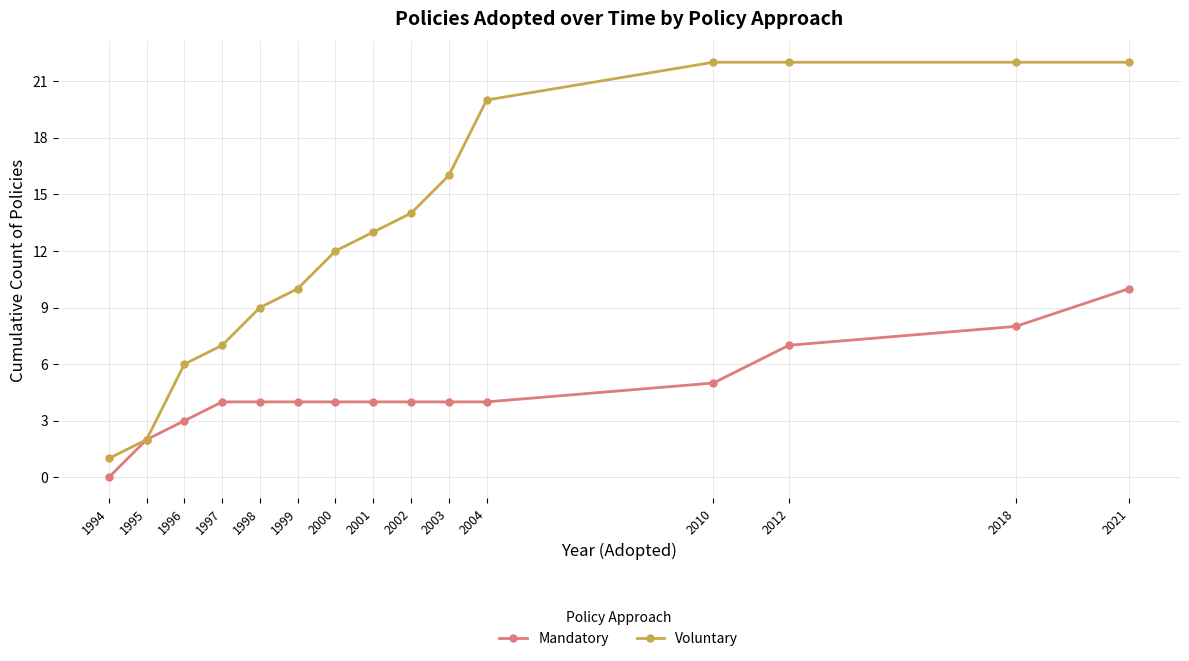

Count the Mandatory values in the range 4 to 5.

9